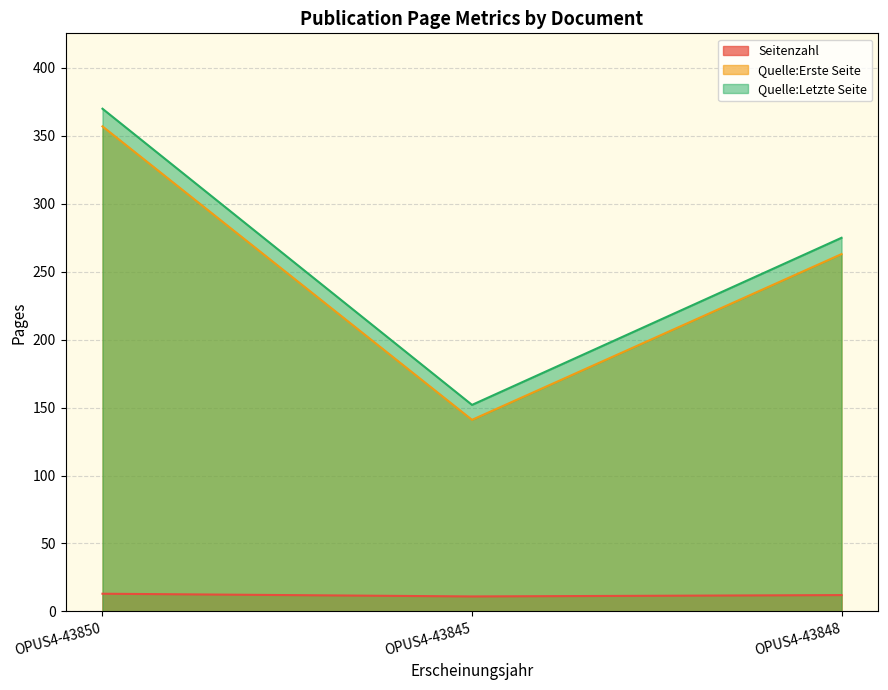

At which category is the sum across all series the highest?

OPUS4-43850